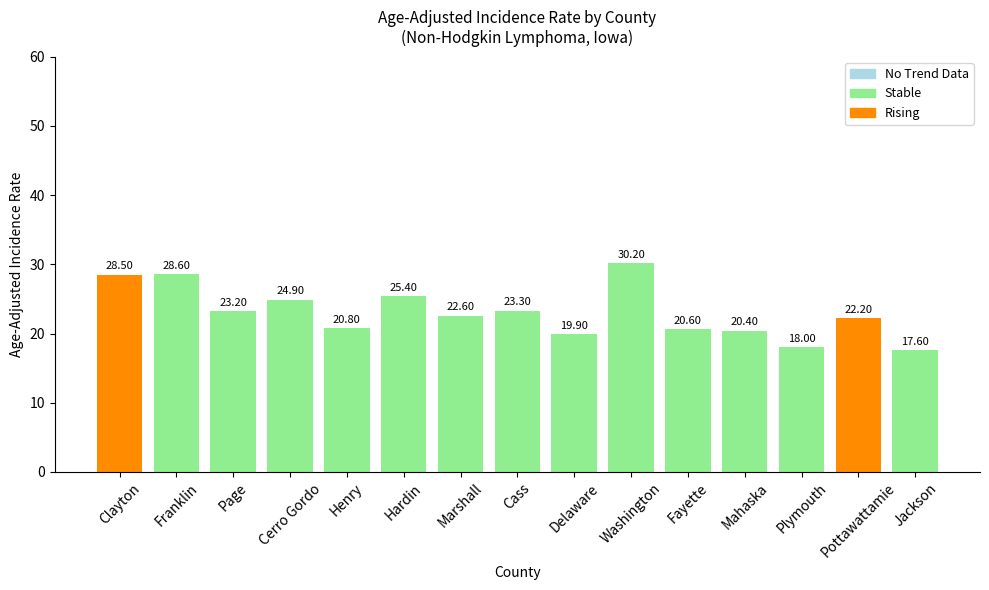

How many values are below 22?

6